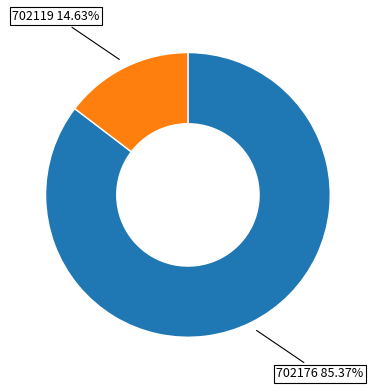

To the nearest percent, what is the average slice percentage?

50%